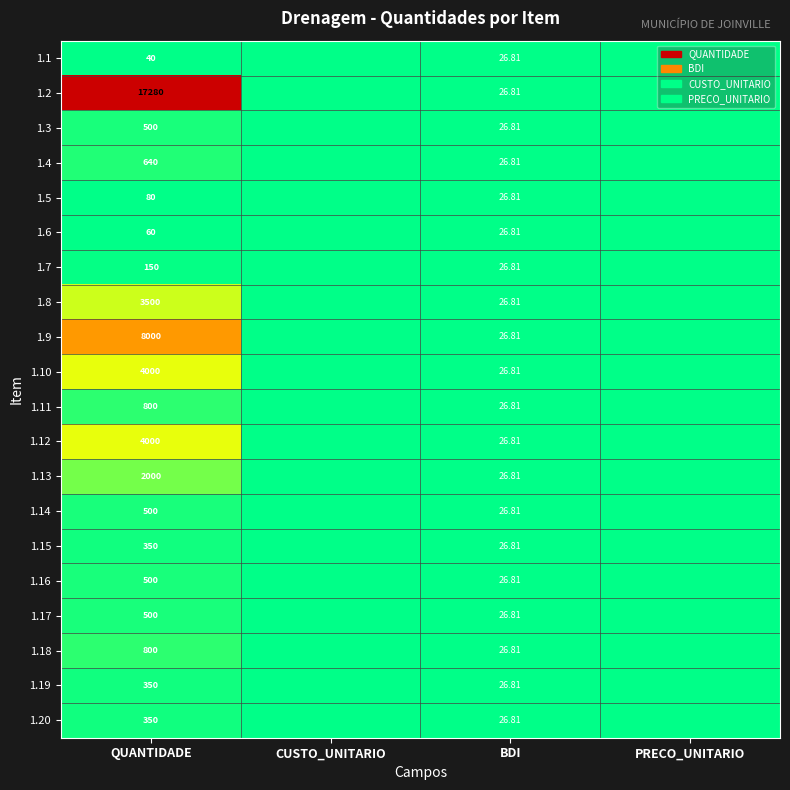

Which label corresponds to the largest value in the chart?

QUANTIDADE